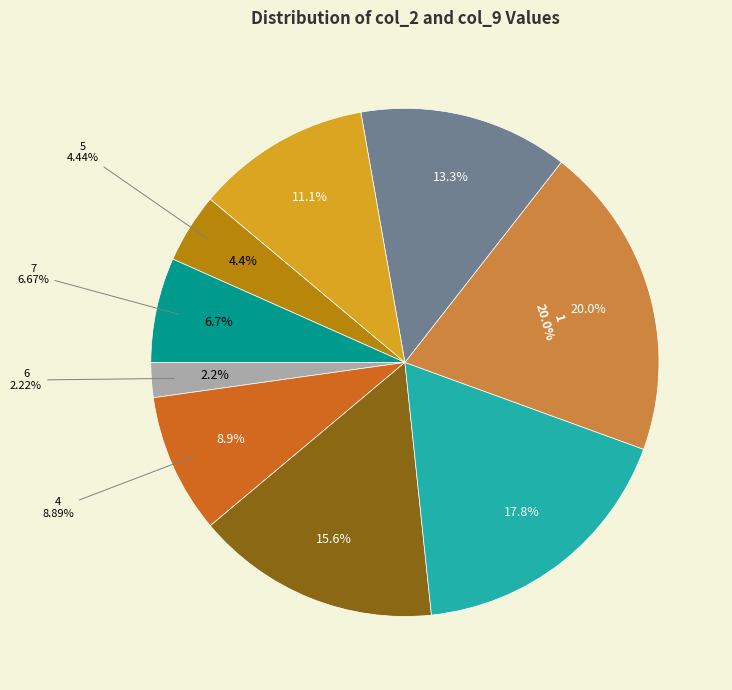

What percentage is NOT represented by 1?

80.0%